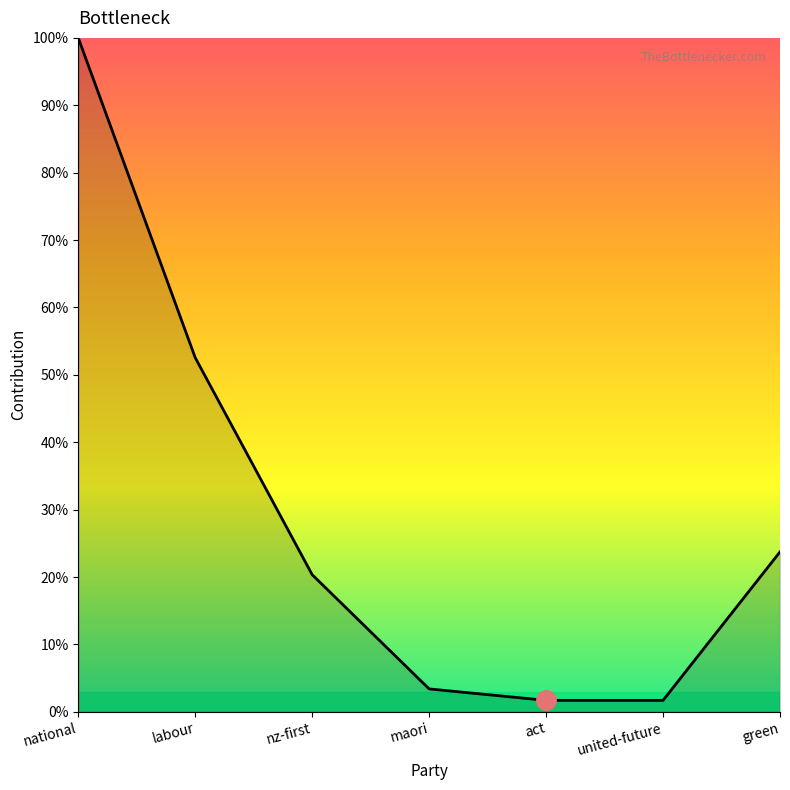

What is the sum of the values at united-future and labour?

54.2